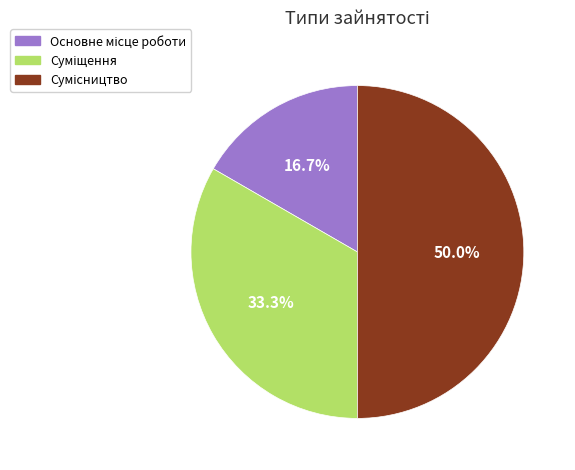

Do Основне місце роботи and Сумісництво together represent more than half of the pie?

Yes